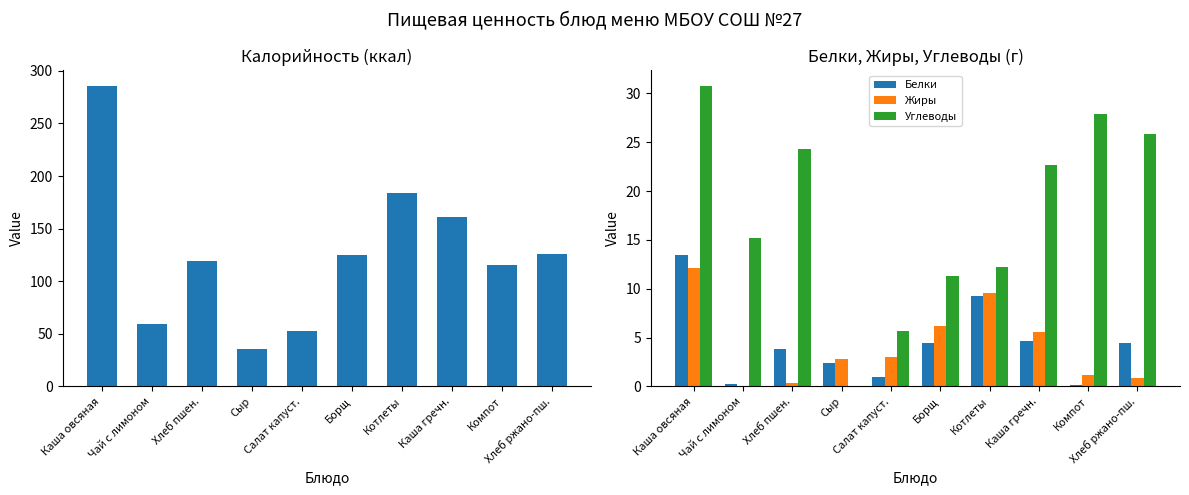

Which category has the lowest value in the Углеводы series?

Сыр